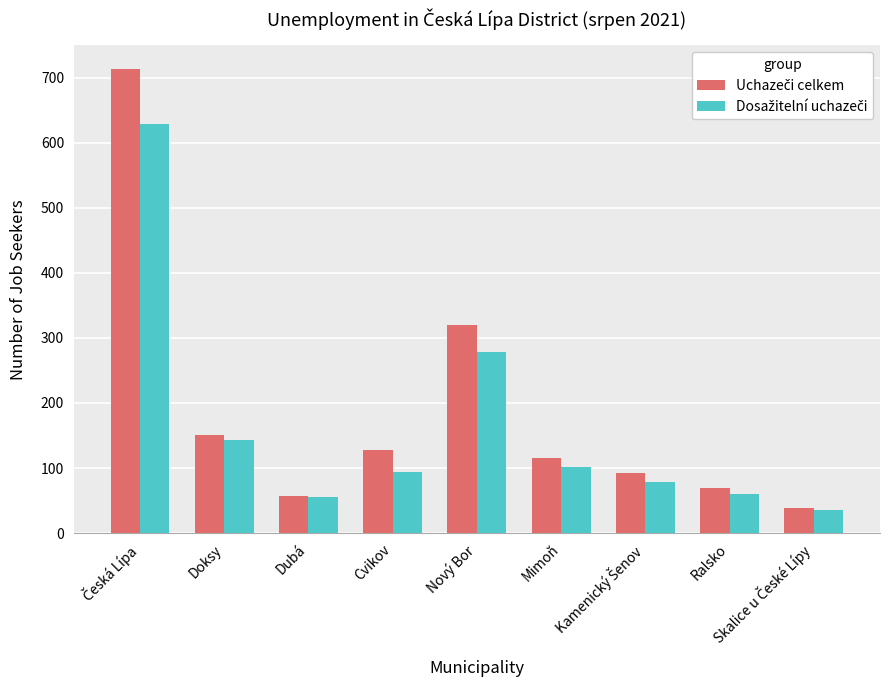

What is the total value across all series at Mimoň?

216